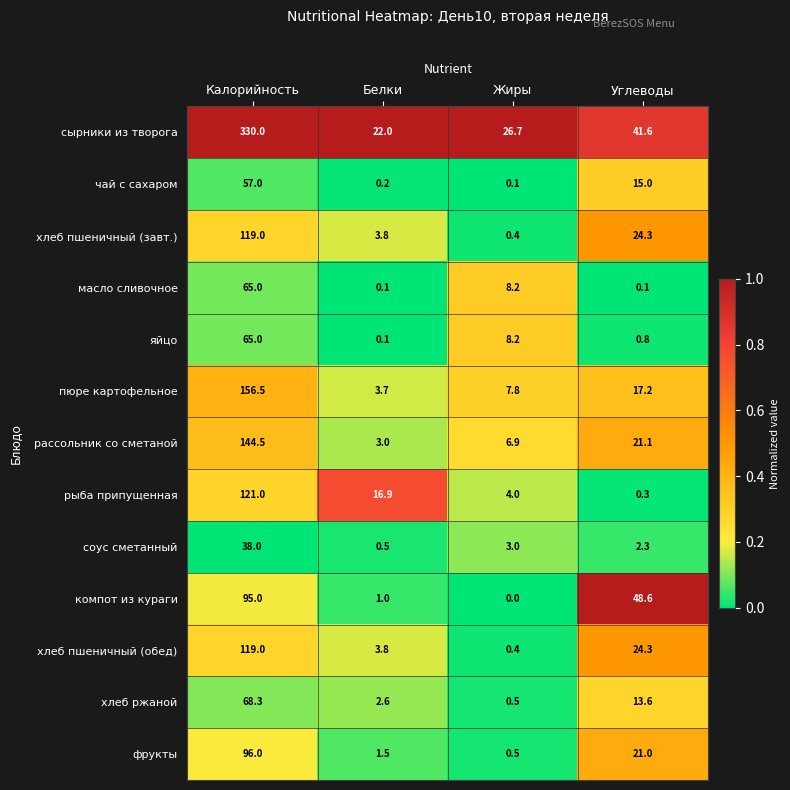

True or false: сырники из творога has a value of 22.0 at Белки.

True